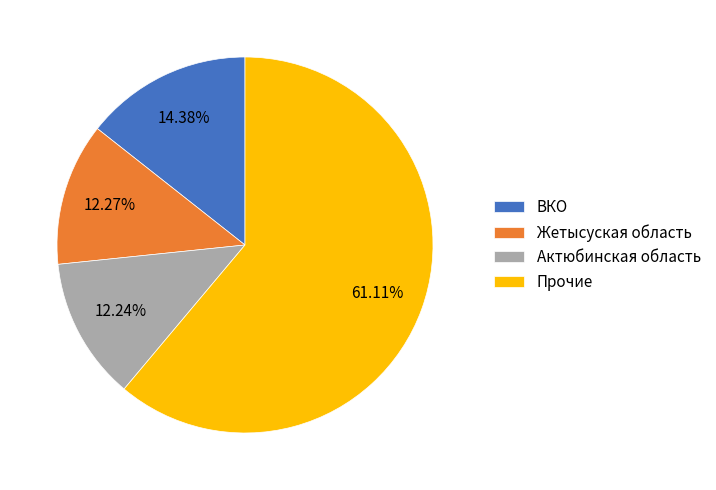

Combined, do Жетысуская область and ВКО account for over 50%?

No